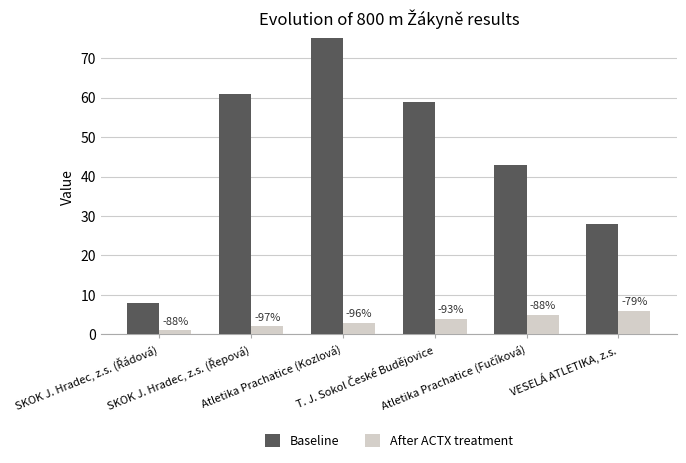

Reading left to right, transcribe all the data shown in this chart.

Baseline: 8	61	75	59	43	28
After ACTX treatment: 1	2	3	4	5	6